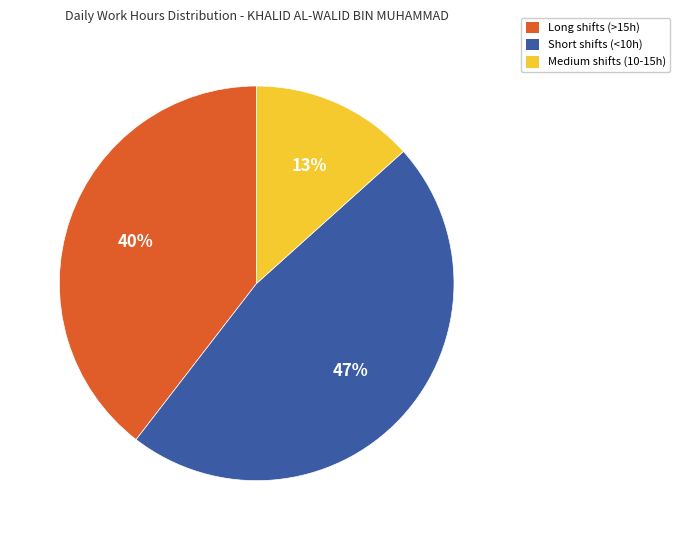

Is there any slice that represents more than half of the pie?

No